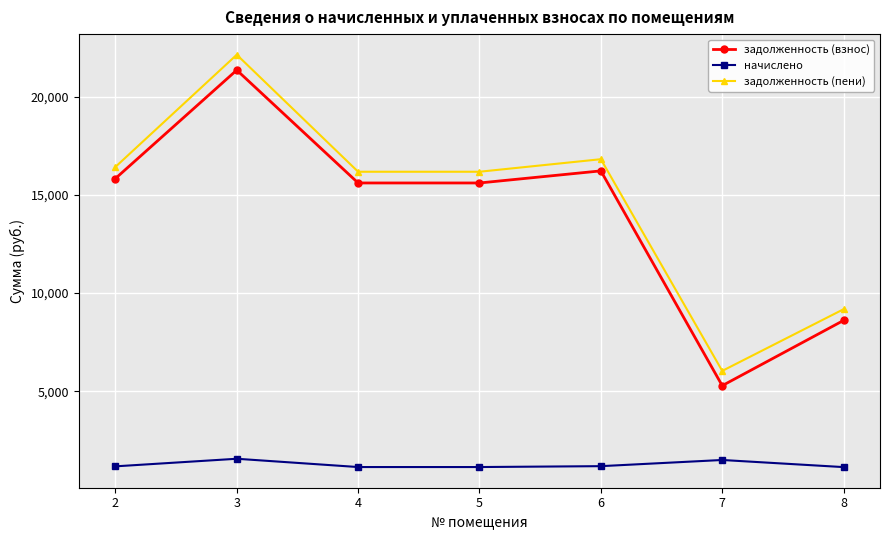

What are all the series names shown in the legend?

задолженность (взнос), начислено, задолженность (пени)